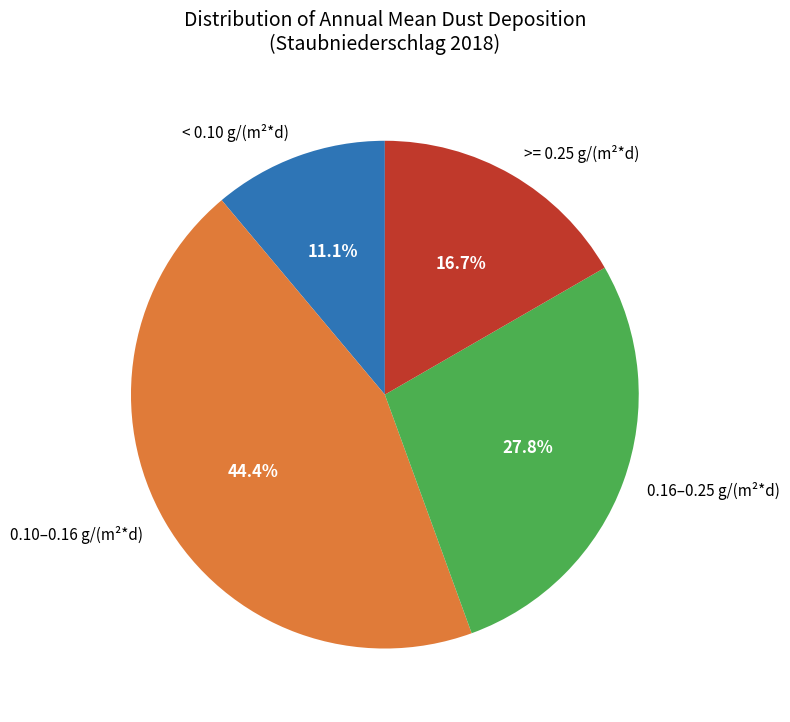

Count the number of slices in the pie.

4